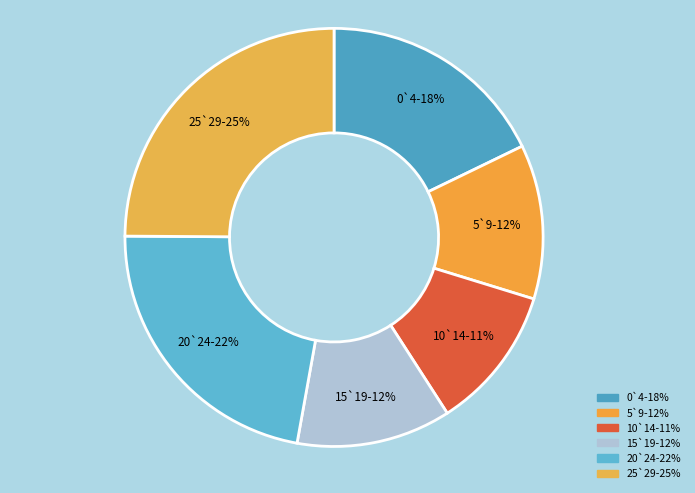

How many segments does this pie chart have?

6